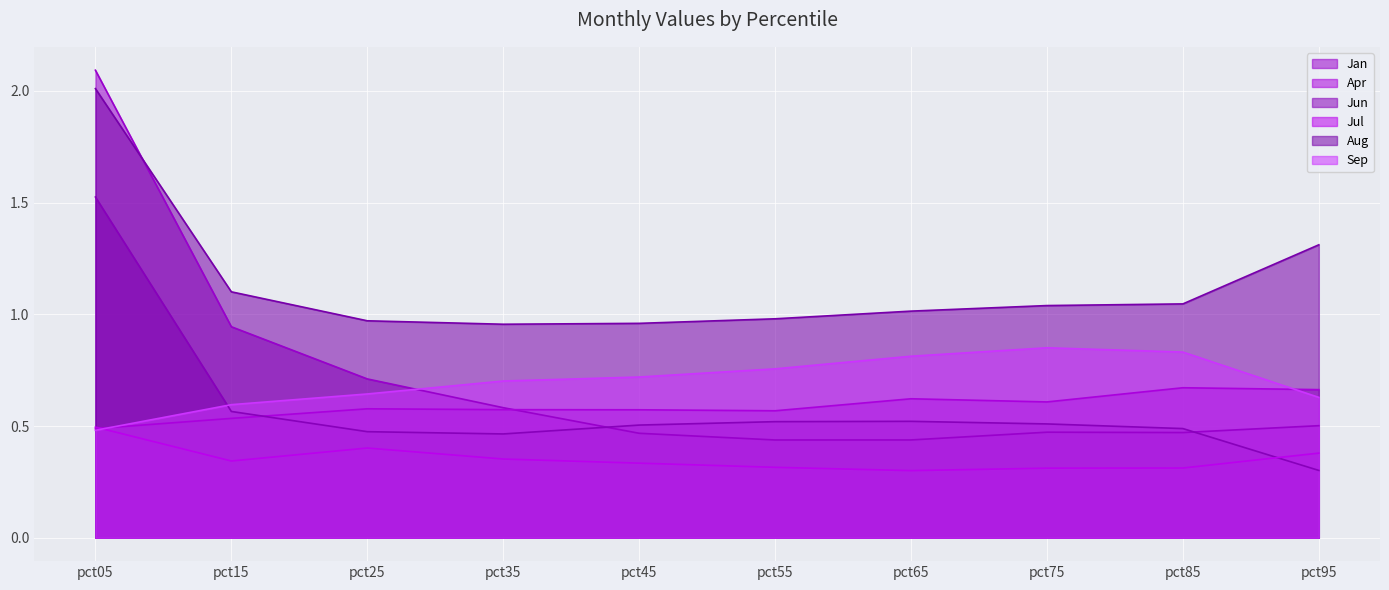

What is the total value across all series at pct95?

3.8